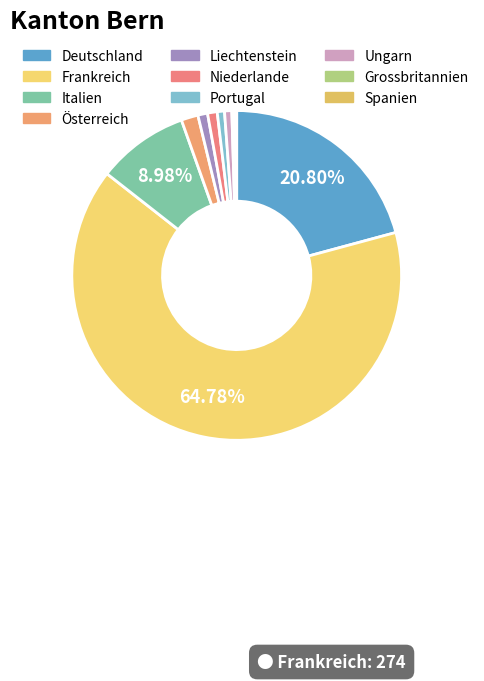

How many segments does this pie chart have?

10